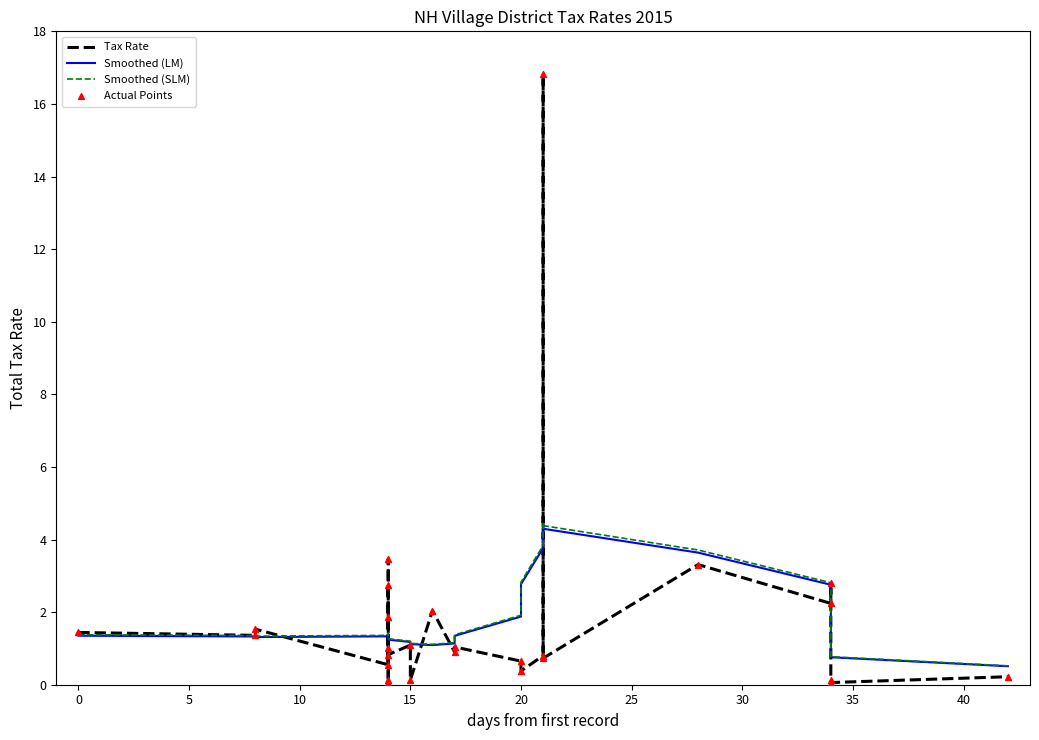

At how many categories does at least one series exceed 15?

1